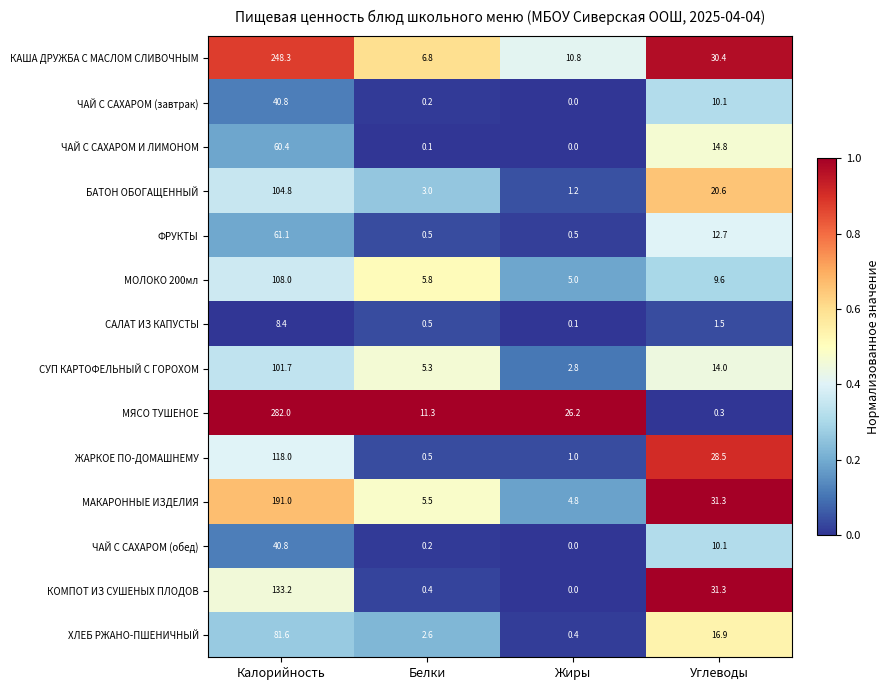

Which label corresponds to the largest value in the chart?

Калорийность